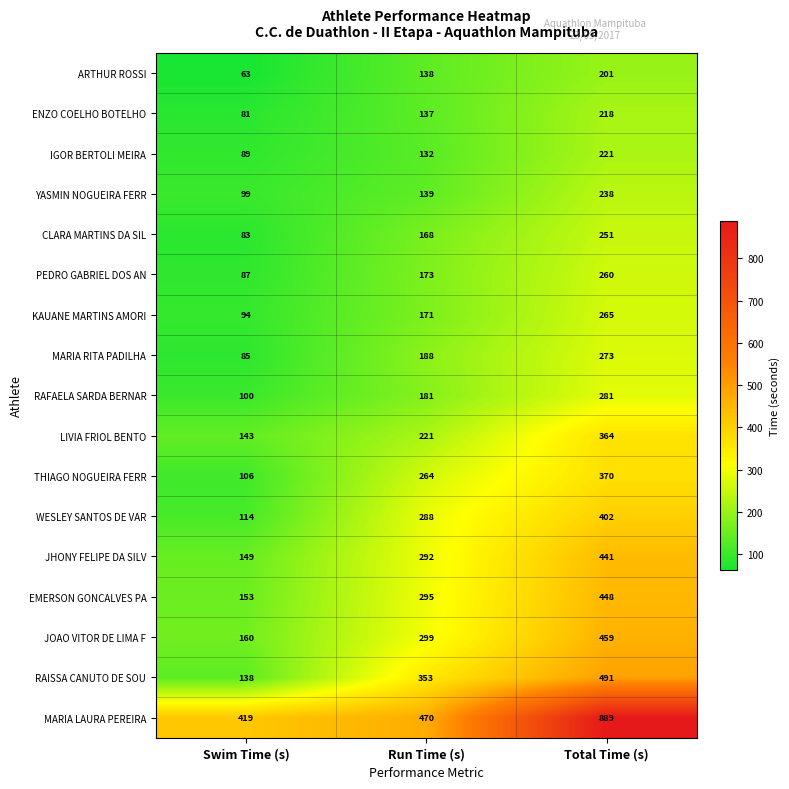

Which series has the largest total across all categories?

MARIA LAURA PEREIRA